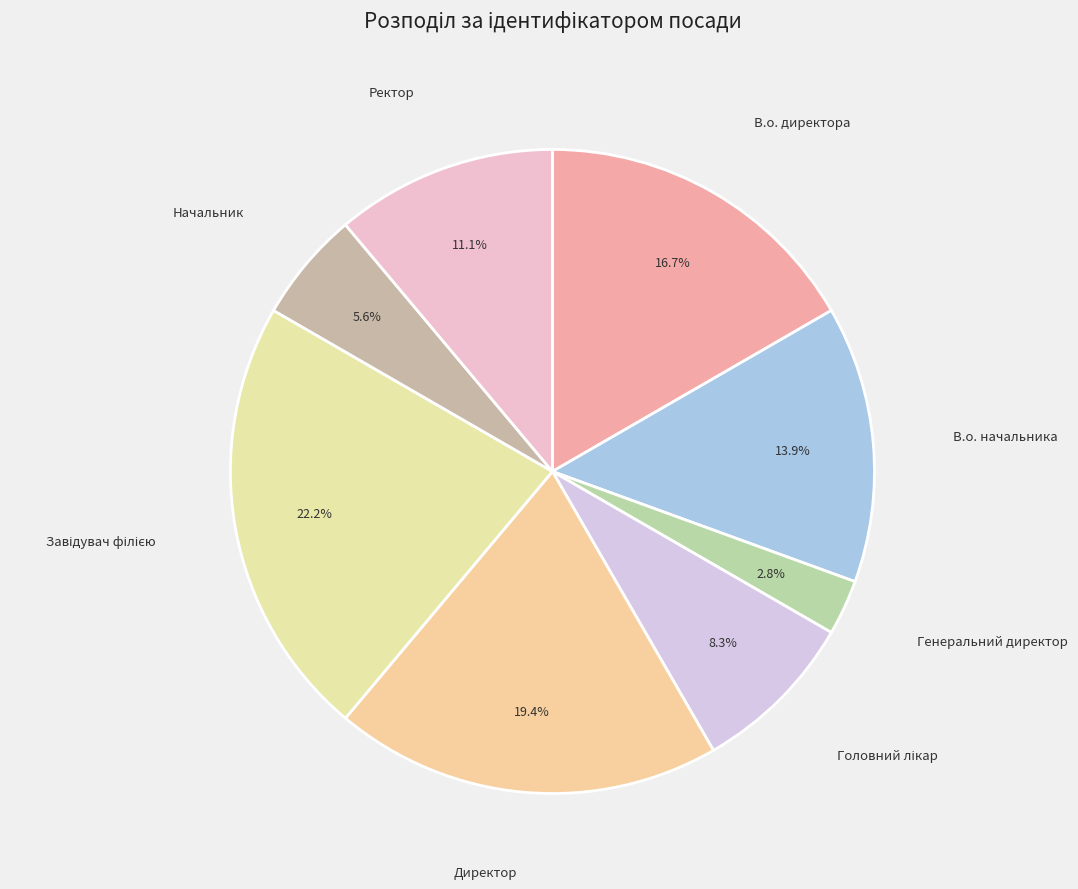

Between Генеральний директор and В.о. директора, which is larger?

В.о. директора